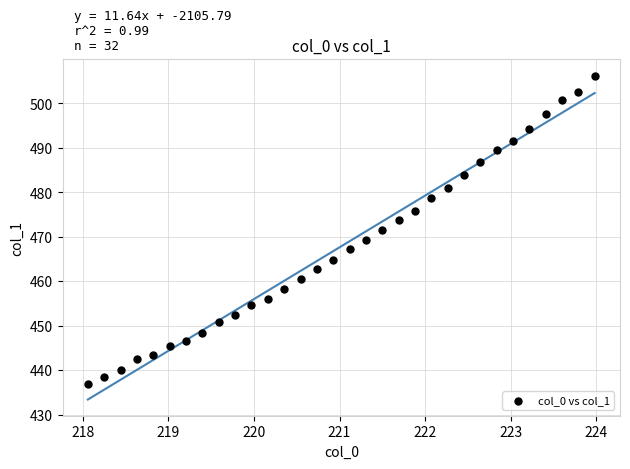

What is the range of Y values (max minus min)?

69.4